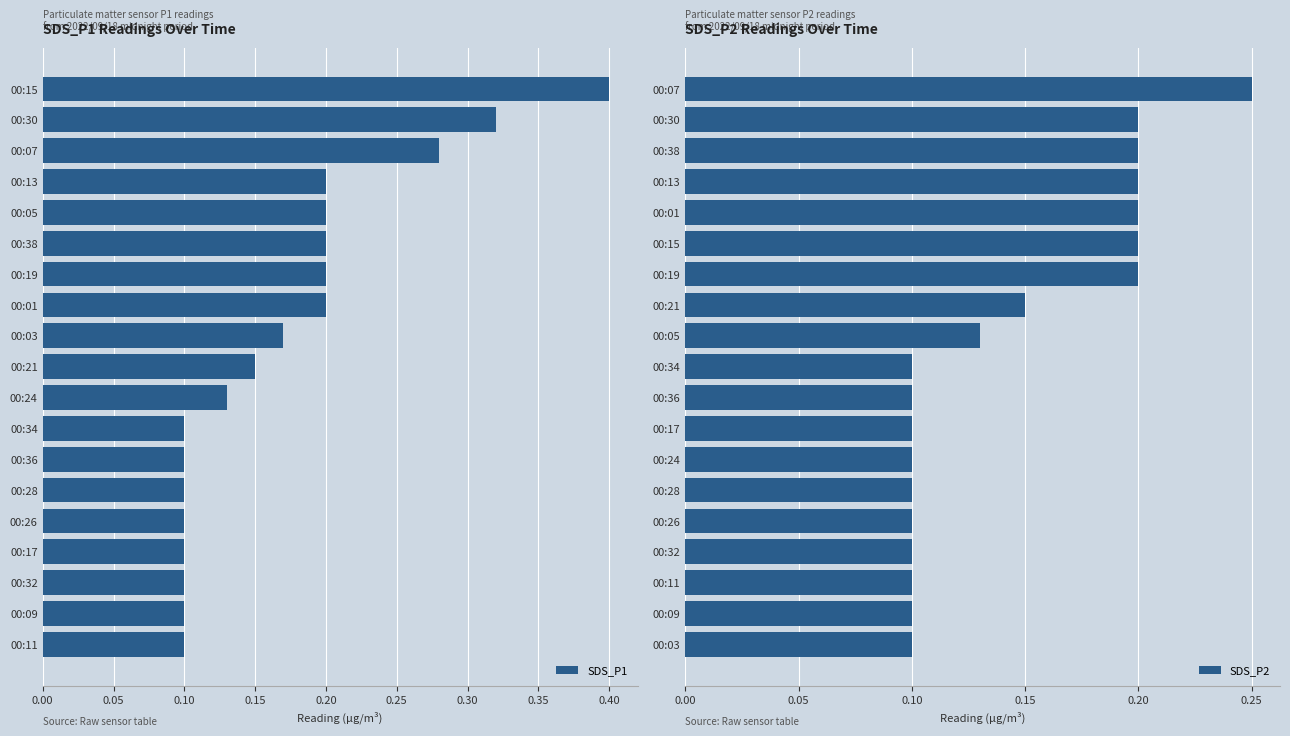

What are all the series names shown in the legend?

SDS_P1, SDS_P2